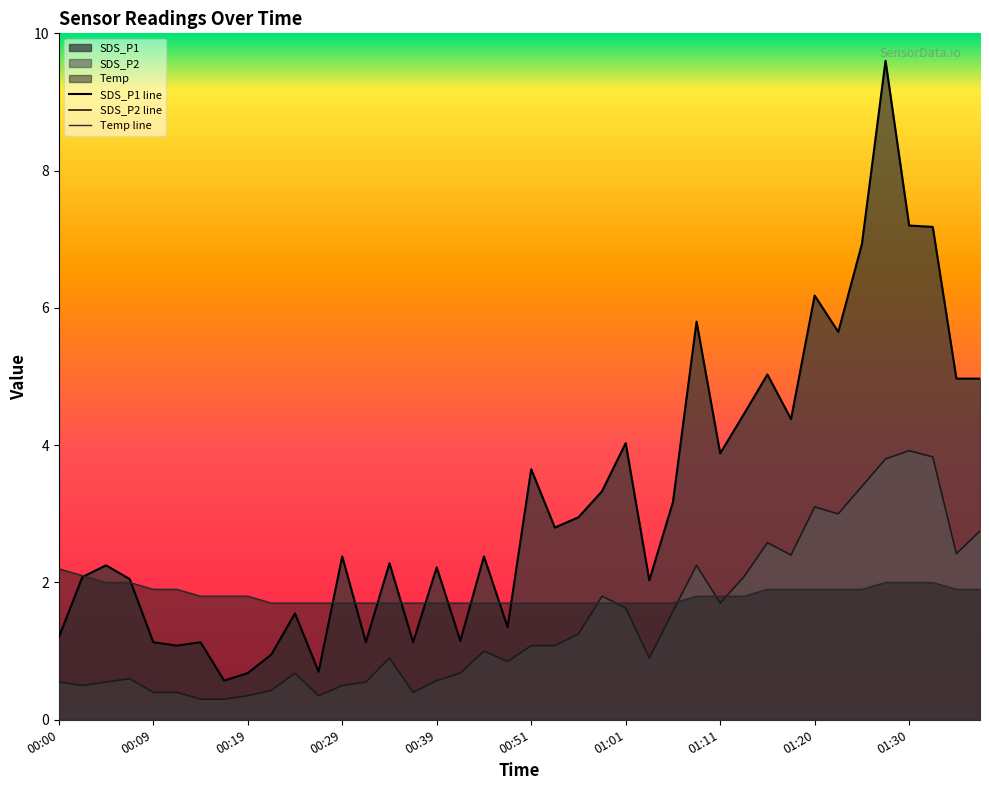

At how many categories does at least one series exceed 0?

40